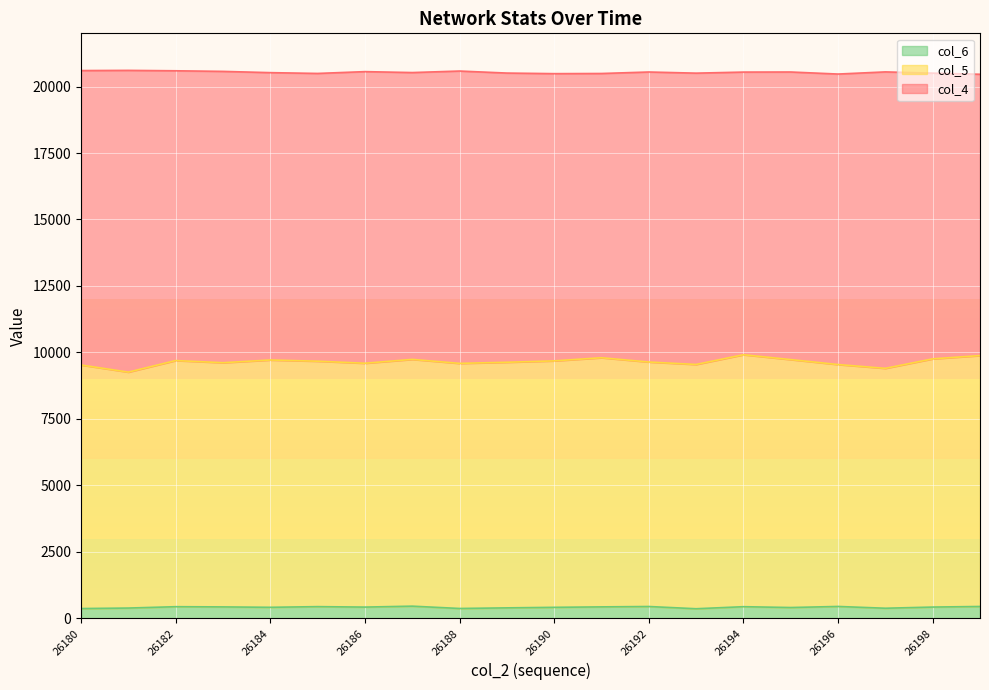

Which has a higher value, 26196 or 26185?

26185